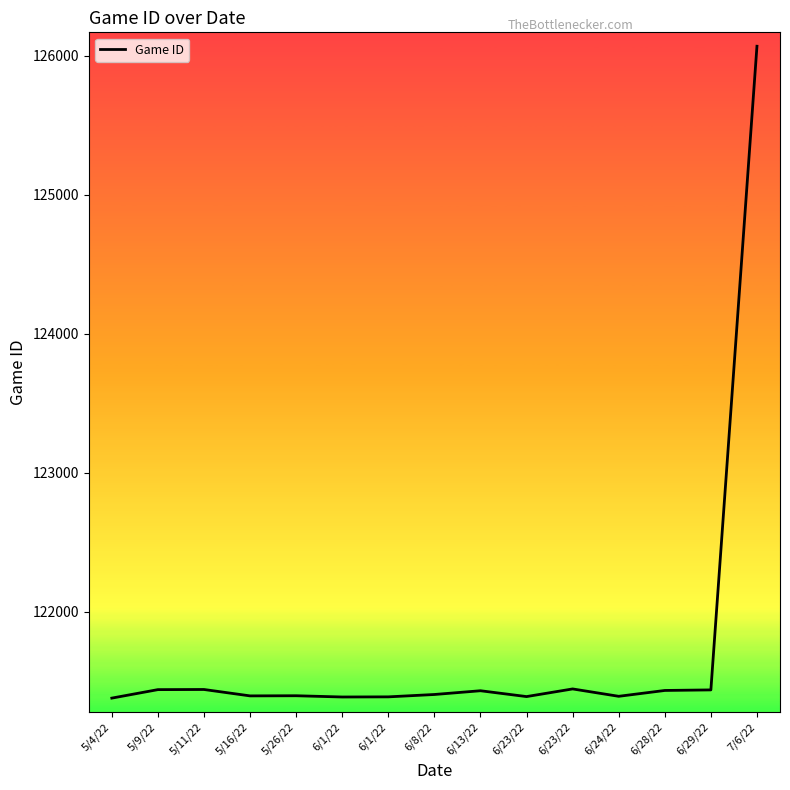

At which label is the value closest to 123723?

6/23/22